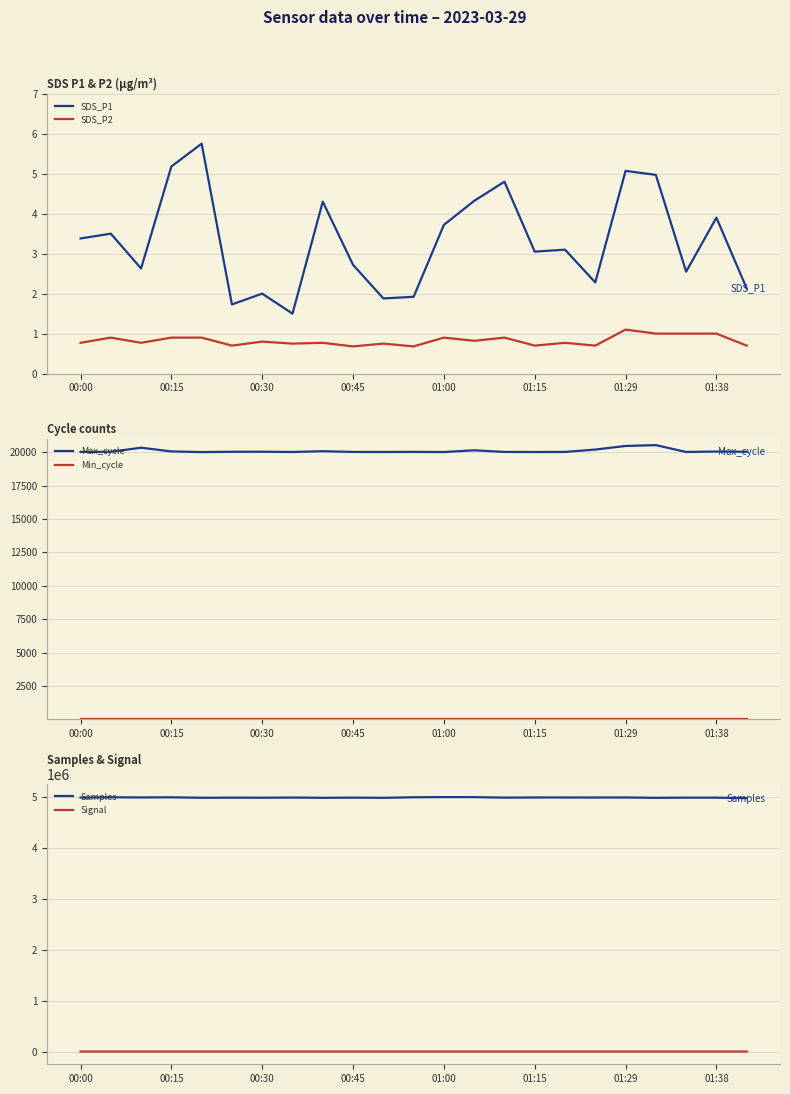

What is the highest value of the Max_cycle series?

20545